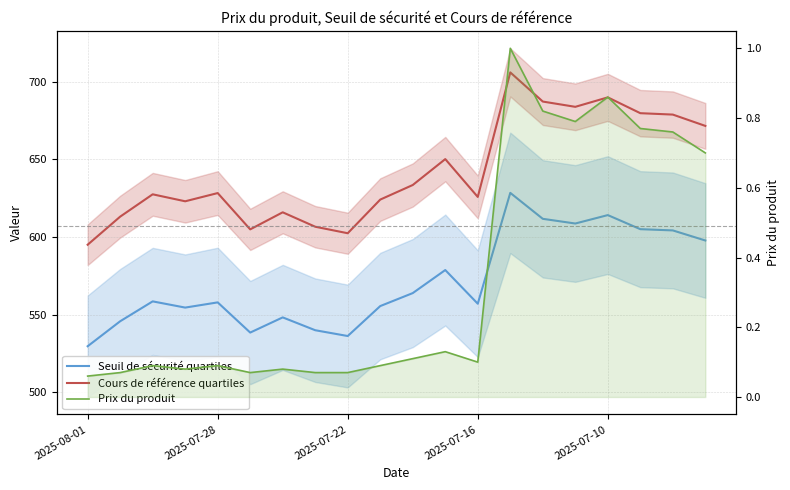

Does the chart have visible grid lines?

Yes